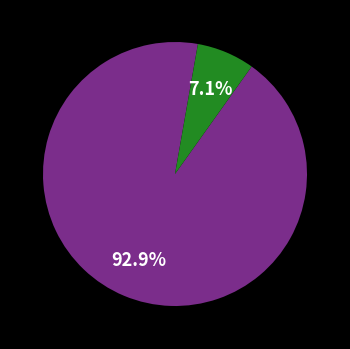

Is there any slice that represents more than half of the pie?

Yes